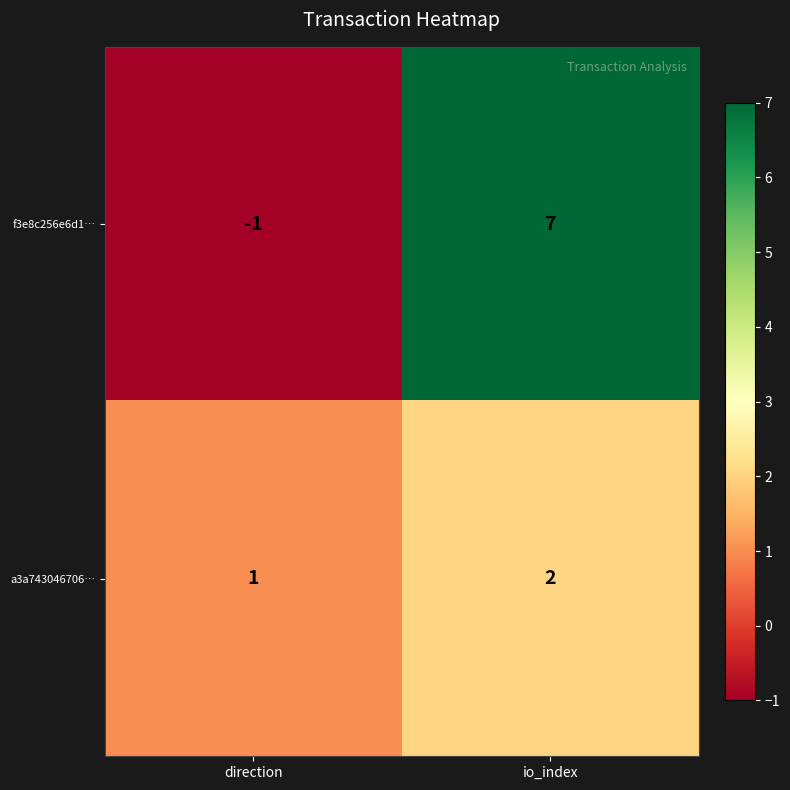

What is the sum of the a3a743046706… values at direction and io_index?

3